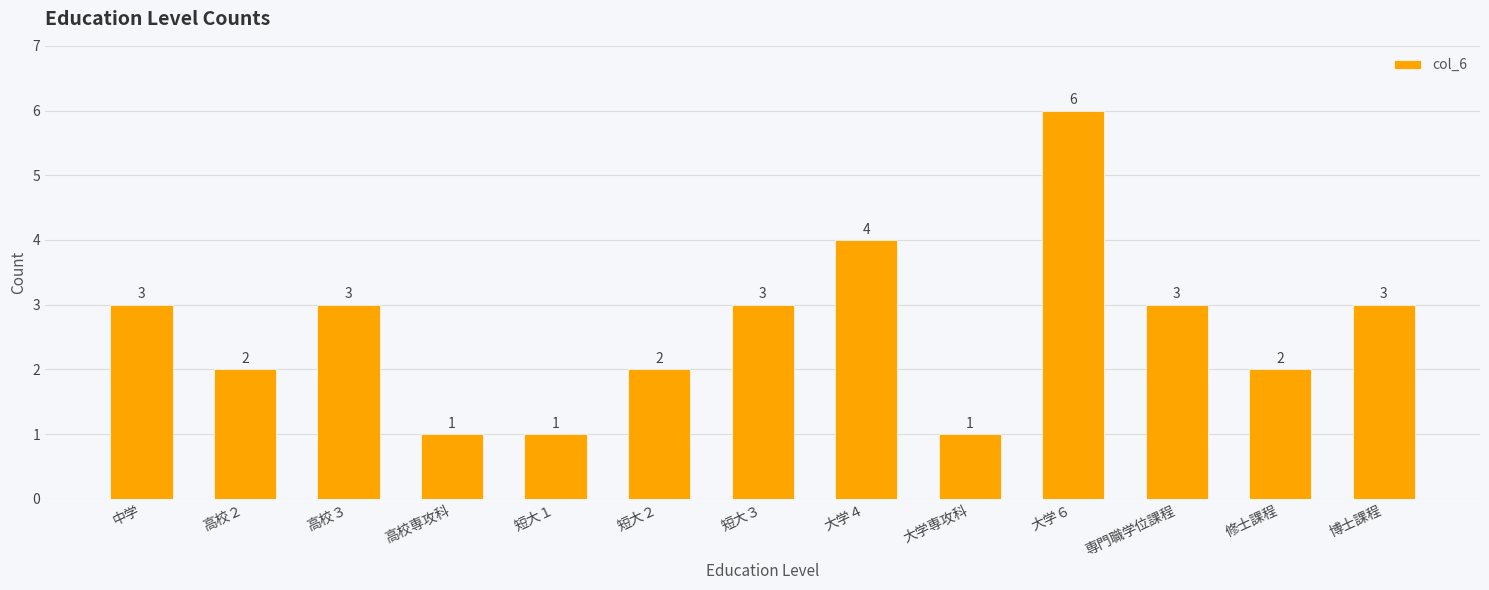

How many values are between 2 and 3?

8